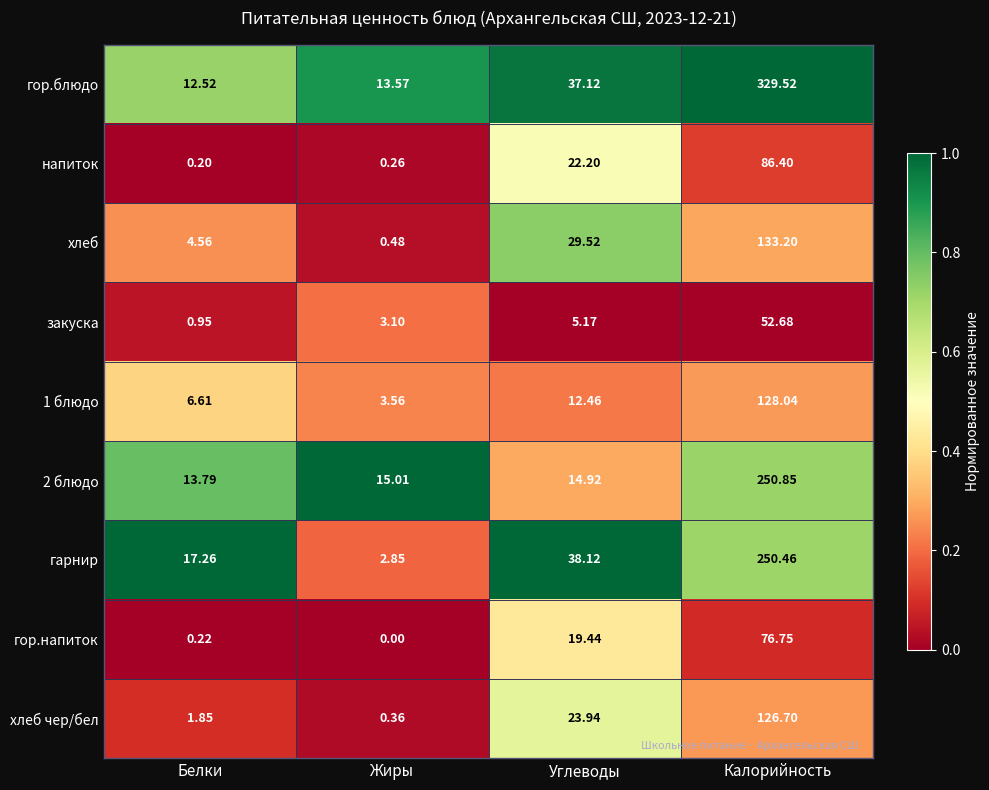

List the labels in order of 2 блюдо value, smallest first.

Белки, Углеводы, Жиры, Калорийность